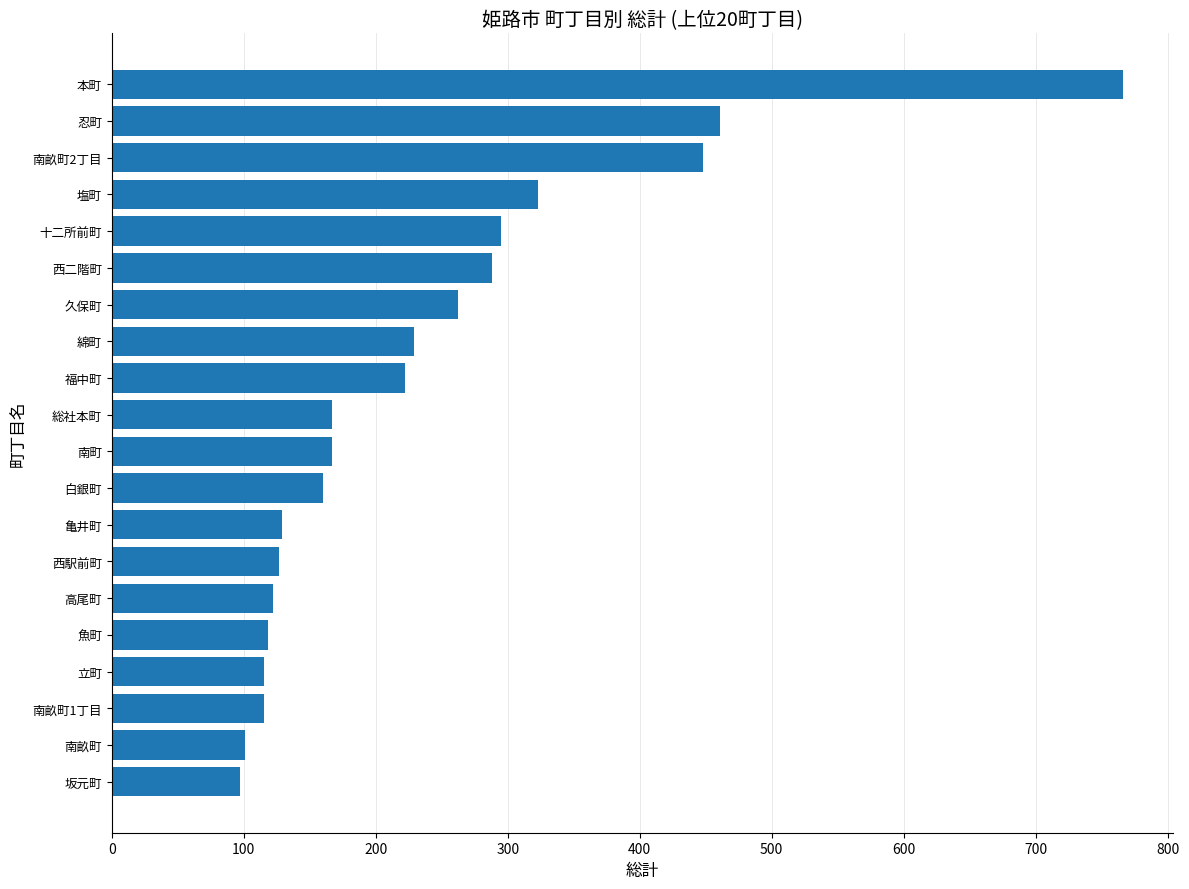

Read the value at 西駅前町.

127